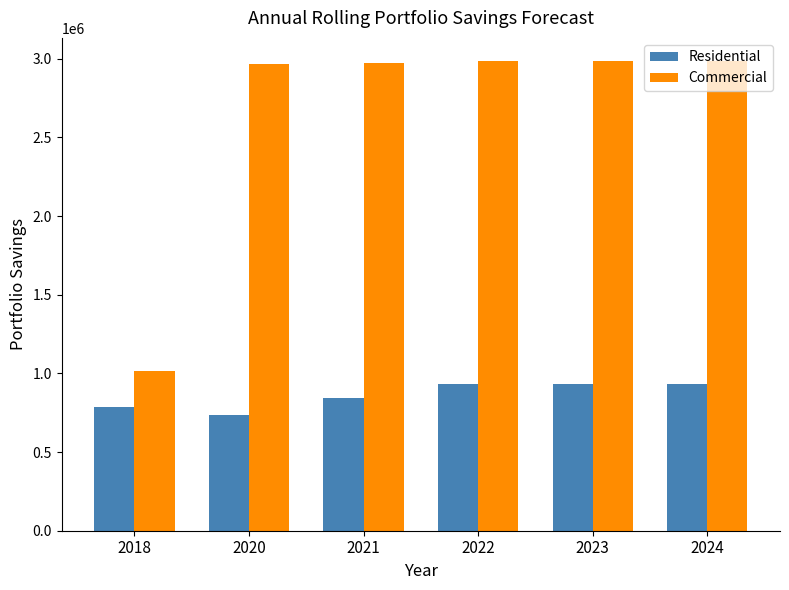

What are all the series names shown in the legend?

Residential, Commercial